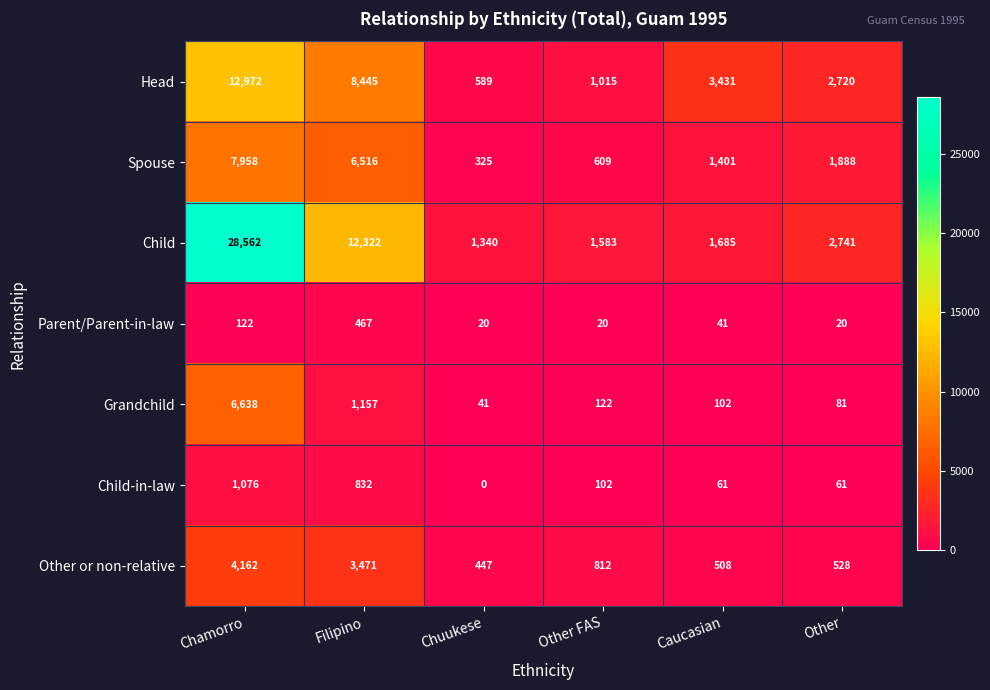

What is the difference between the highest and lowest values at Caucasian?

3390